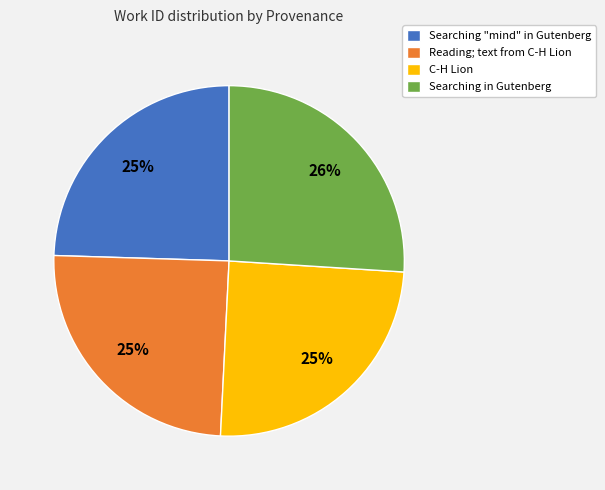

What is the largest slice in the pie chart?

Searching in Gutenberg